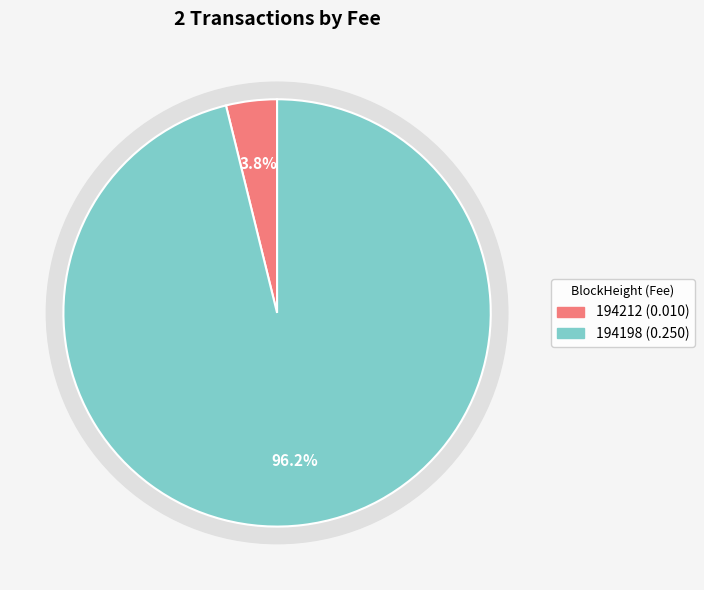

Do 194212 and 194198 together represent more than half of the pie?

Yes